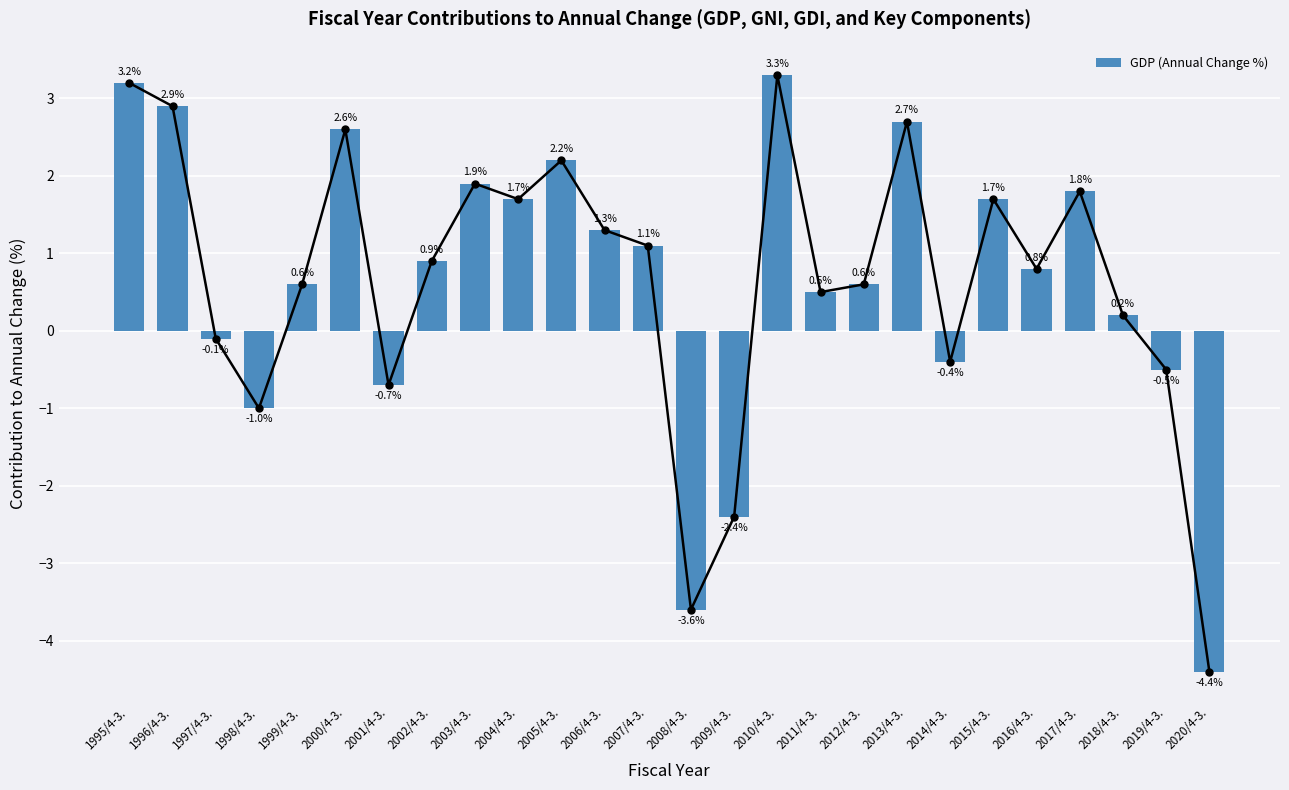

The value at 2011/4-3. is 0.5. True or false?

True